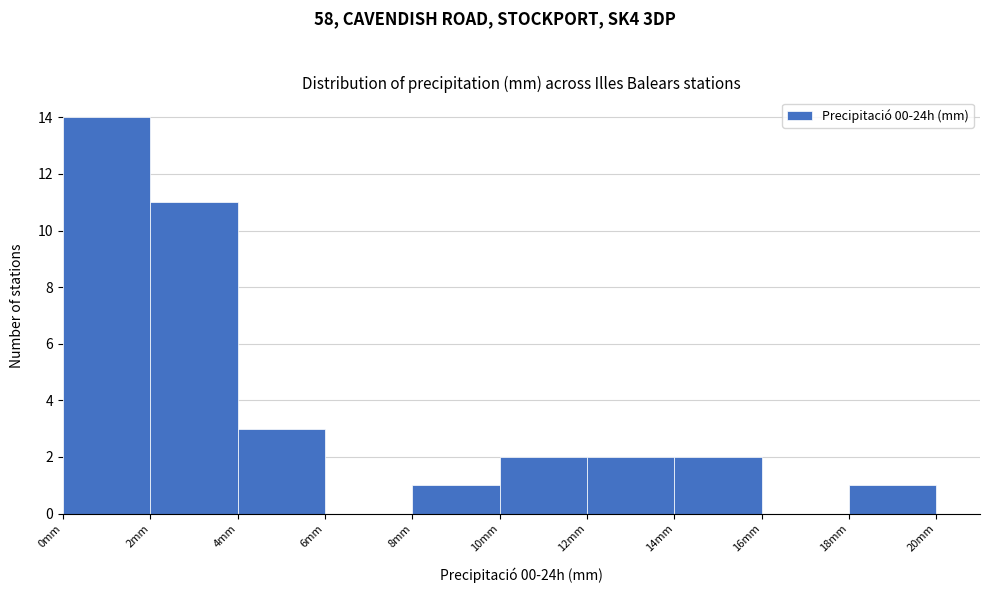

Reading left to right, transcribe this chart: for each bar, give the range it covers on the x-axis and its height. The values are not printed on the chart, so give them approximately, as read against the axis.

0 to 2: 14
2 to 4: 11
4 to 6: 3
6 to 8: 0
8 to 10: 1
10 to 12: 2
12 to 14: 2
14 to 16: 2
16 to 18: 0
18 to 20: 1